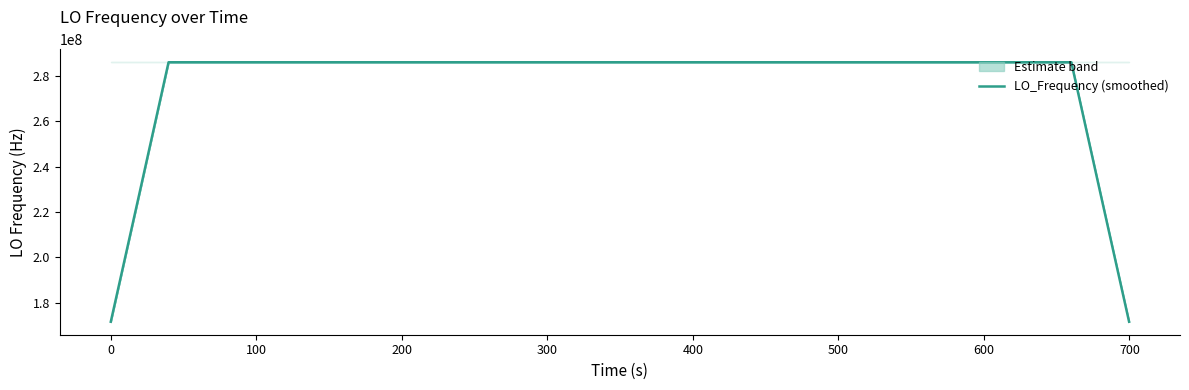

What is the minimum value for LO_Frequency (smoothed)?

171628198.3